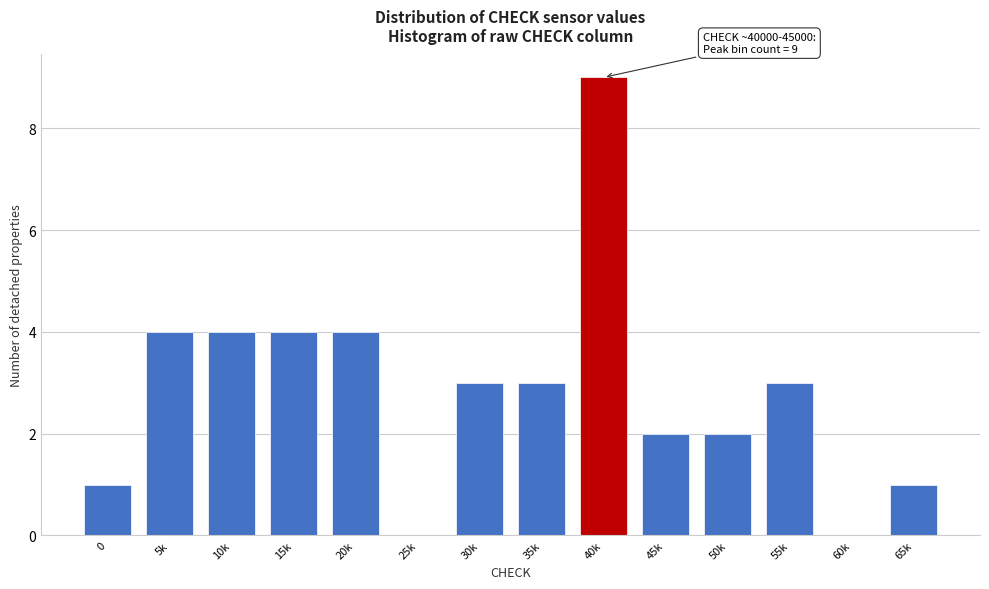

Reading left to right, extract all data points from this chart.

0=1	5k=4	10k=4	15k=4	20k=4	25k=0	30k=3	35k=3	40k=9	45k=2	50k=2	55k=3	60k=0	65k=1